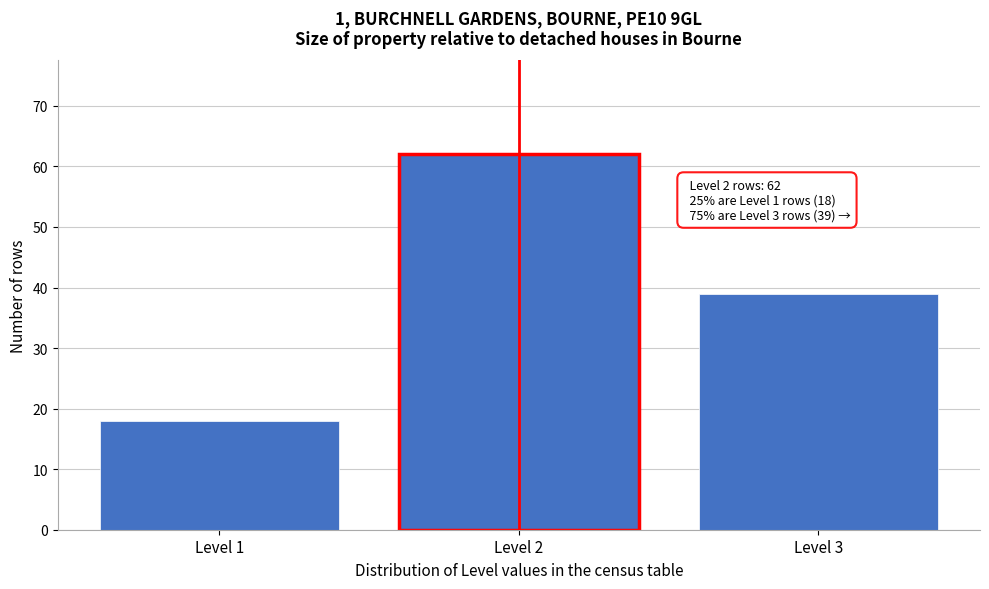

Reading right to left, transcribe all the data shown in this chart.

Level 3=39	Level 2=62	Level 1=18